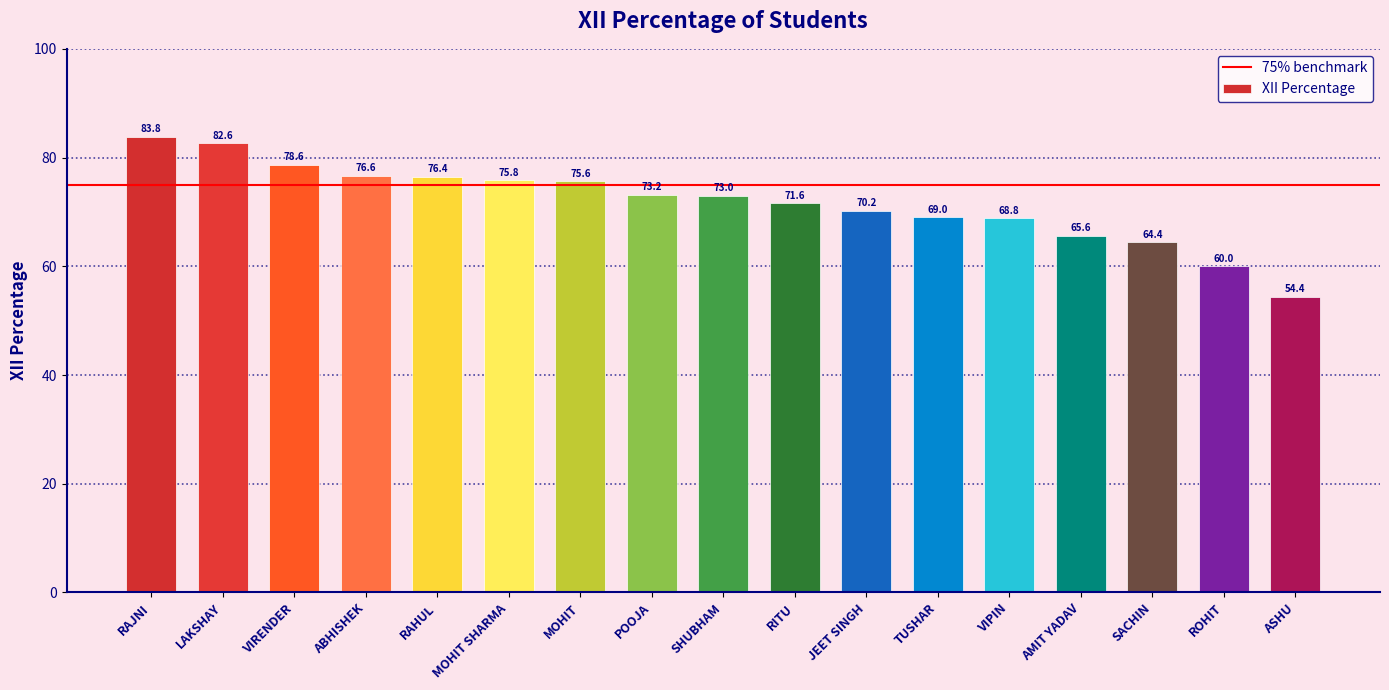

List the labels in order of value, largest first.

RAJNI, LAKSHAY, VIRENDER, ABHISHEK, RAHUL, MOHIT SHARMA, MOHIT, POOJA, SHUBHAM, RITU, JEET SINGH, TUSHAR, VIPIN, AMIT YADAV, SACHIN, ROHIT, ASHU